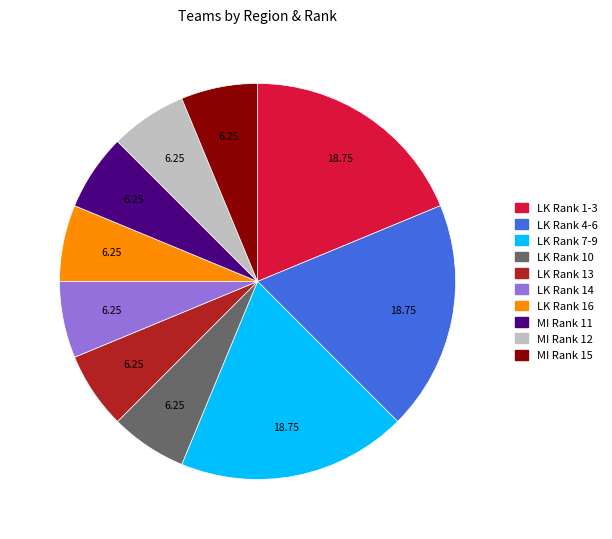

Is there any slice that represents more than half of the pie?

No